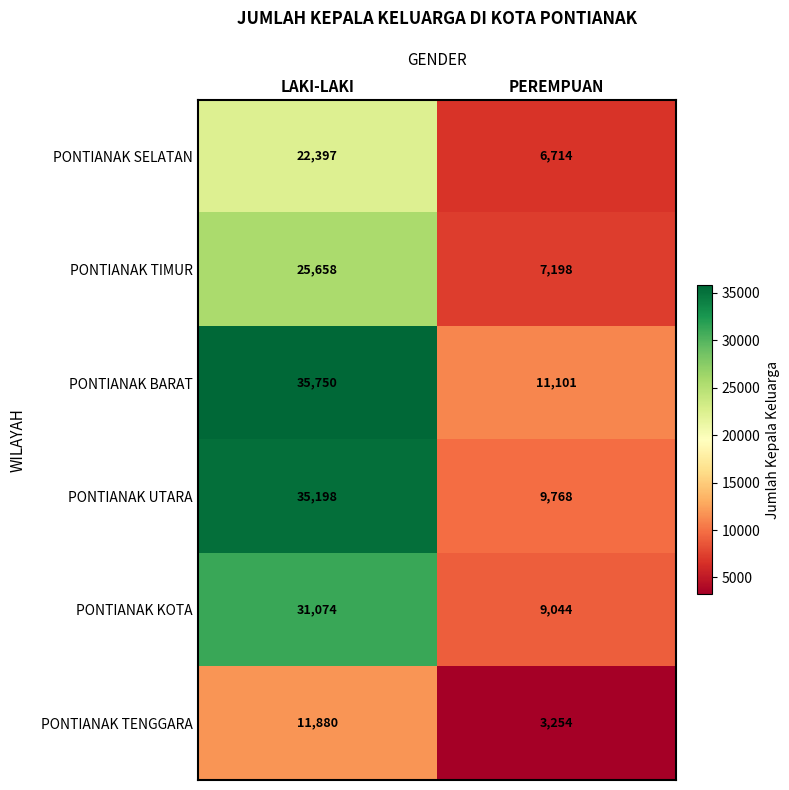

At how many categories does at least one series exceed 10358?

2